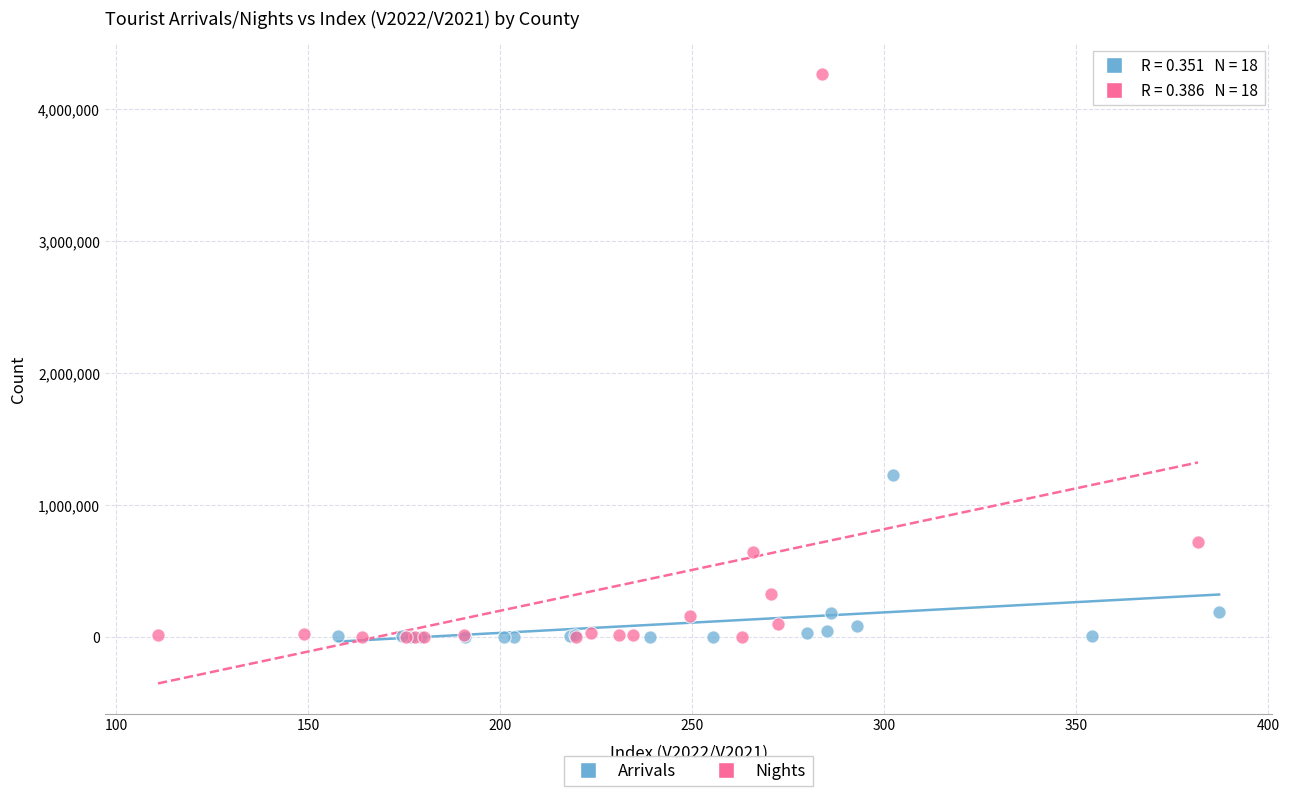

Which series reaches the maximum Y coordinate?

Nights